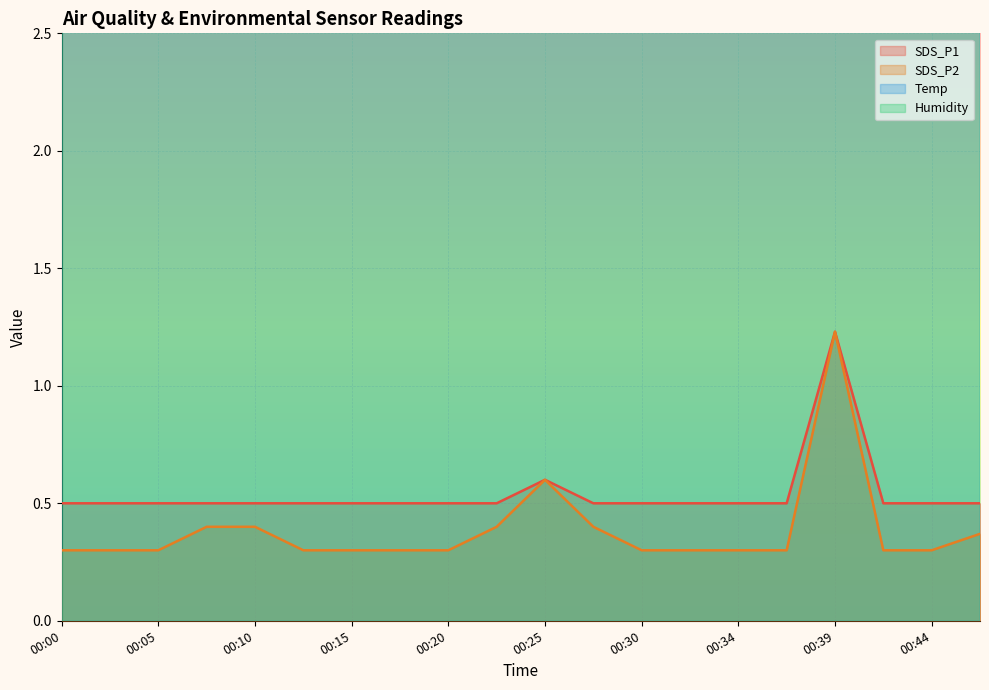

Which series changed the most between 00:30 and 00:47?

Temp